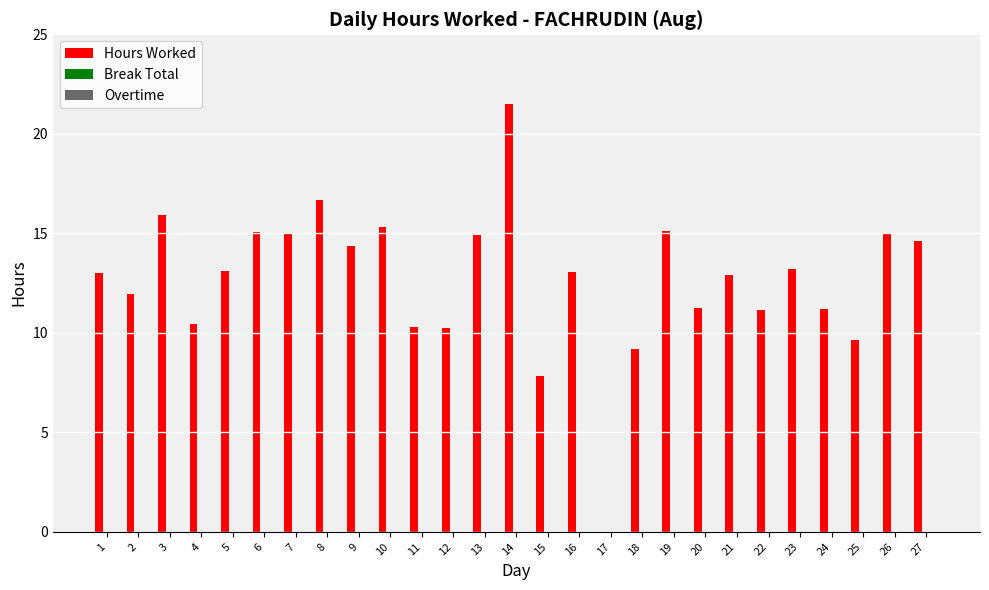

Which has a higher value, 6 or 20?

6